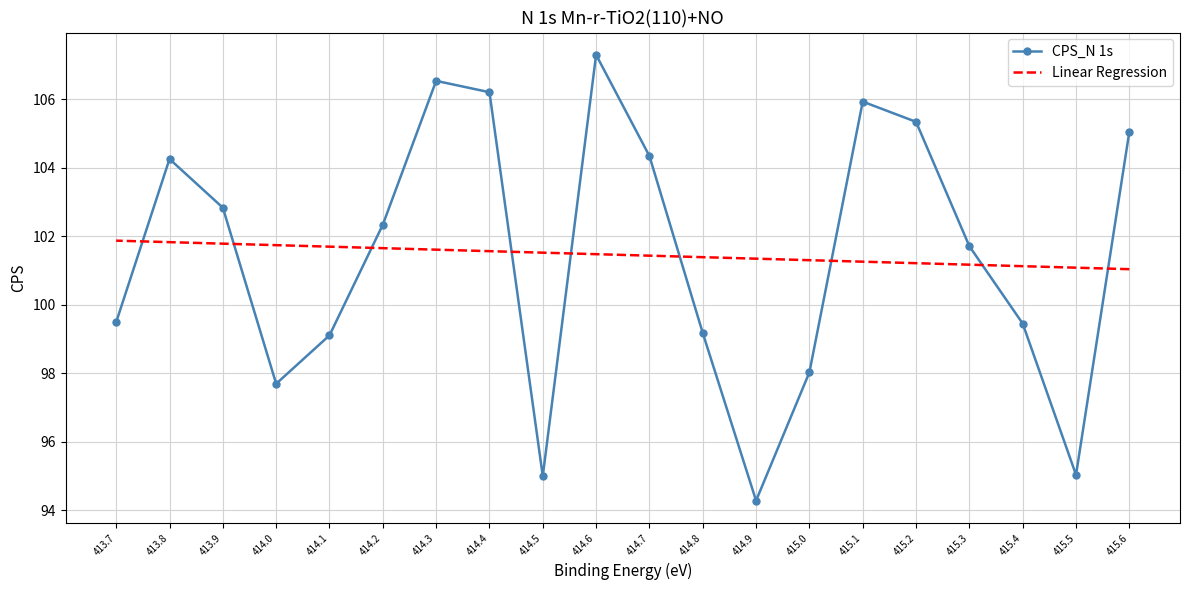

Rank the series at 415.5 from lowest to highest value.

CPS_N 1s, Linear Regression